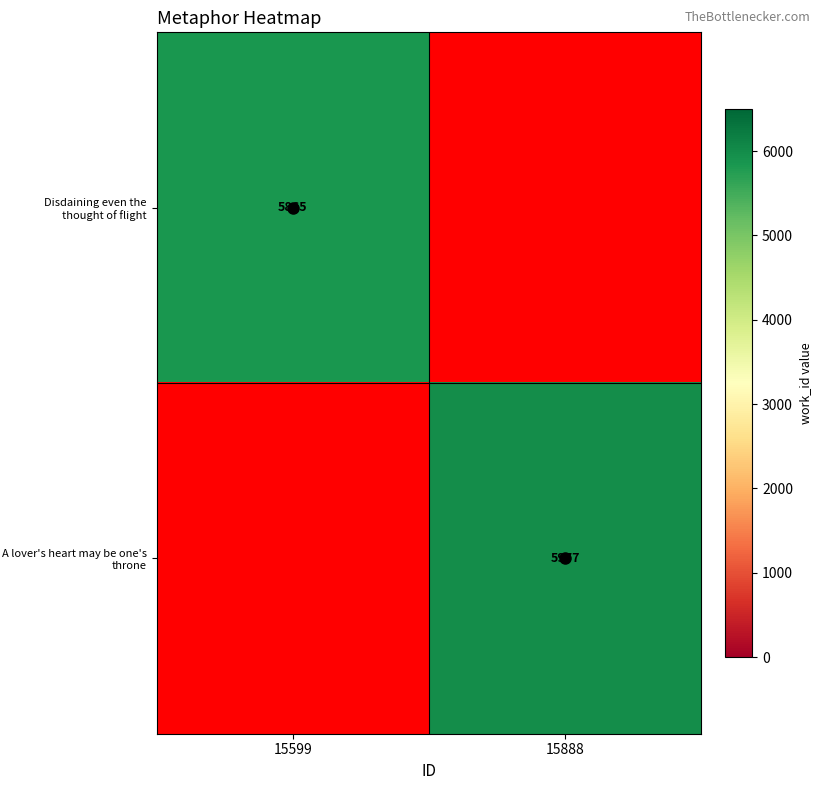

The Disdaining even the thought of flight series shows 5865 at 15599. True or false?

True